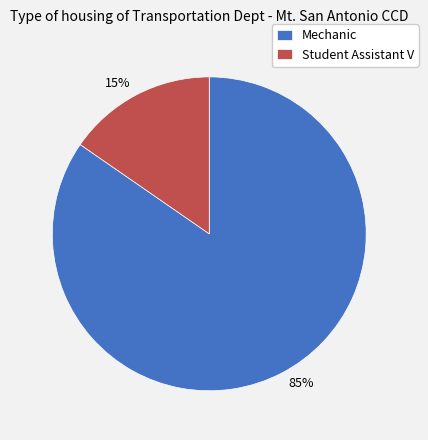

The Student Assistant V slice represents 15% of the pie. True or false?

True